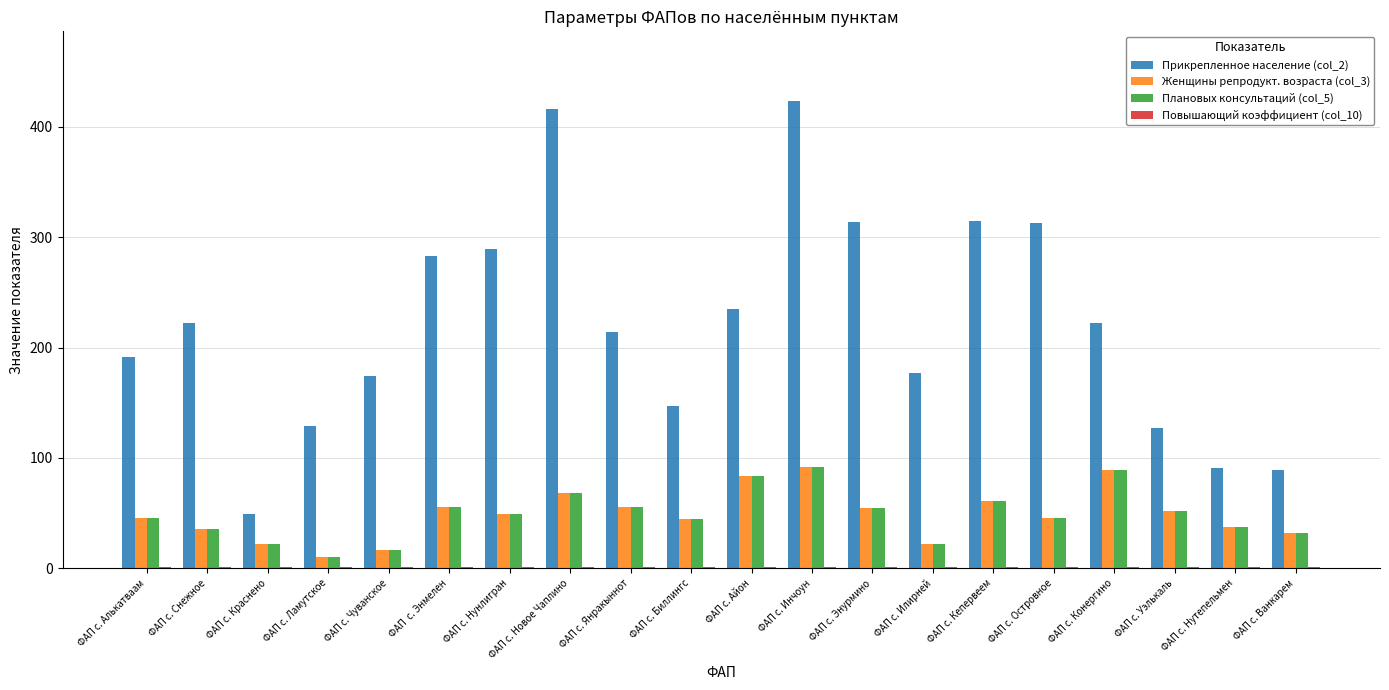

How many groups of bars are there?

20